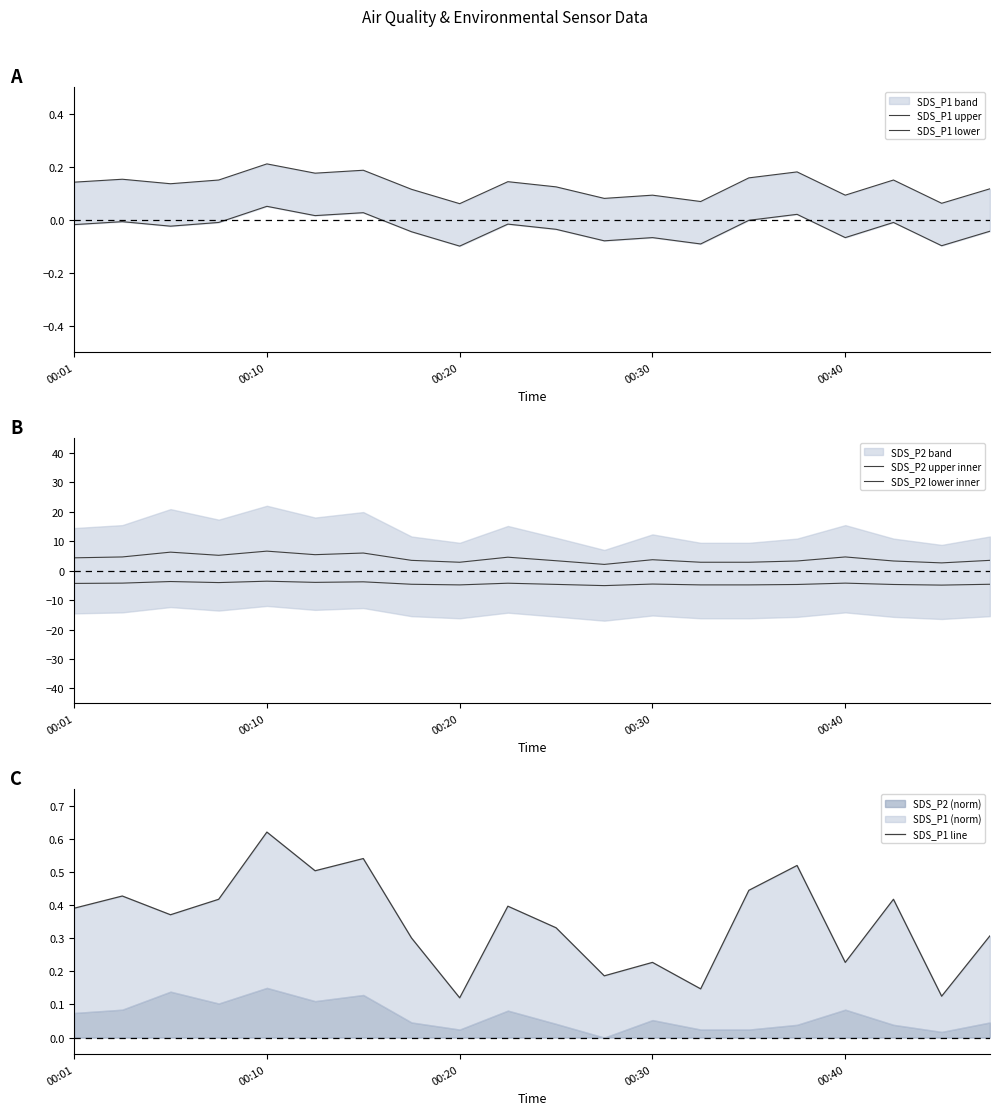

What is the sum of the SDS_P2 lower inner values at 7 and 12?

-9.2